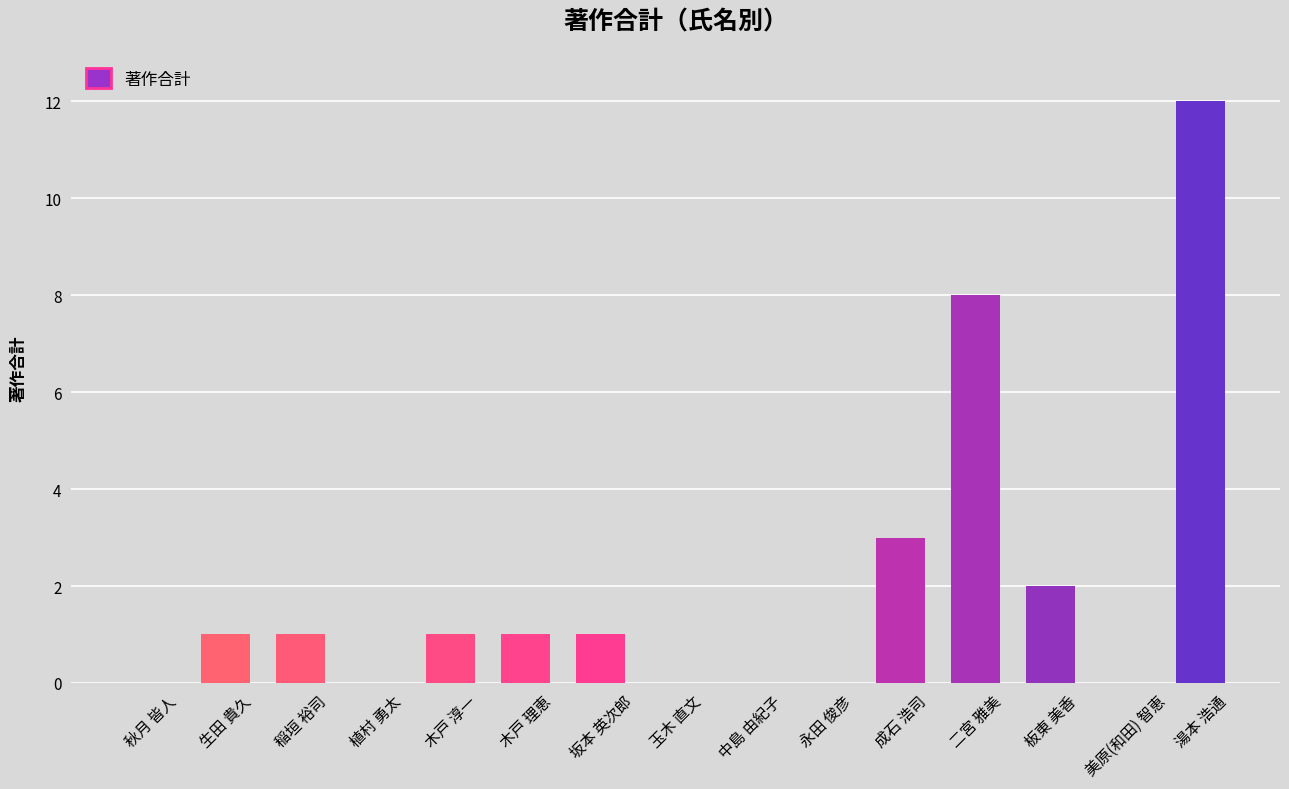

Which has a higher value, 坂本 英次郎 or 成石 浩司?

成石 浩司